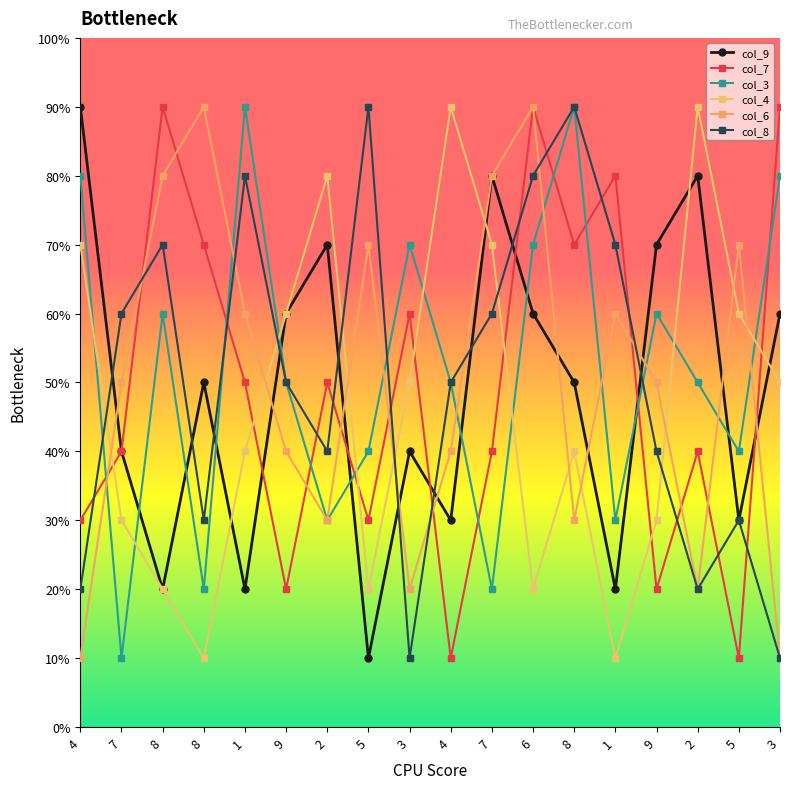

How many interior local peaks does the col_3 series have?

5